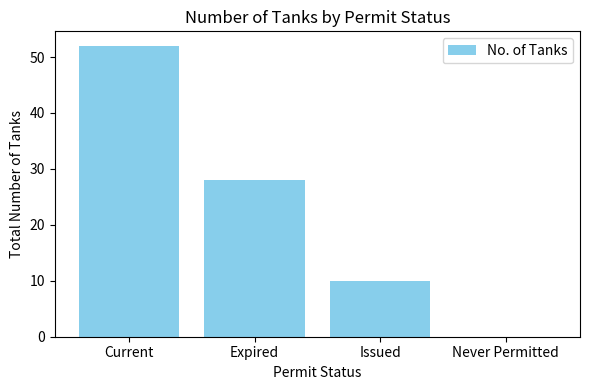

True or false: the data shows 15 at Expired.

False